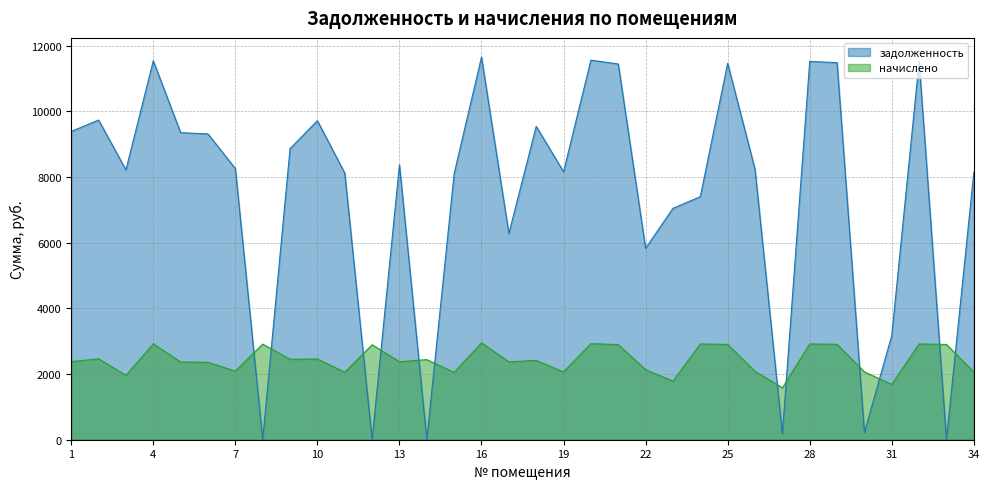

What is the maximum value shown in the chart?

11654.4